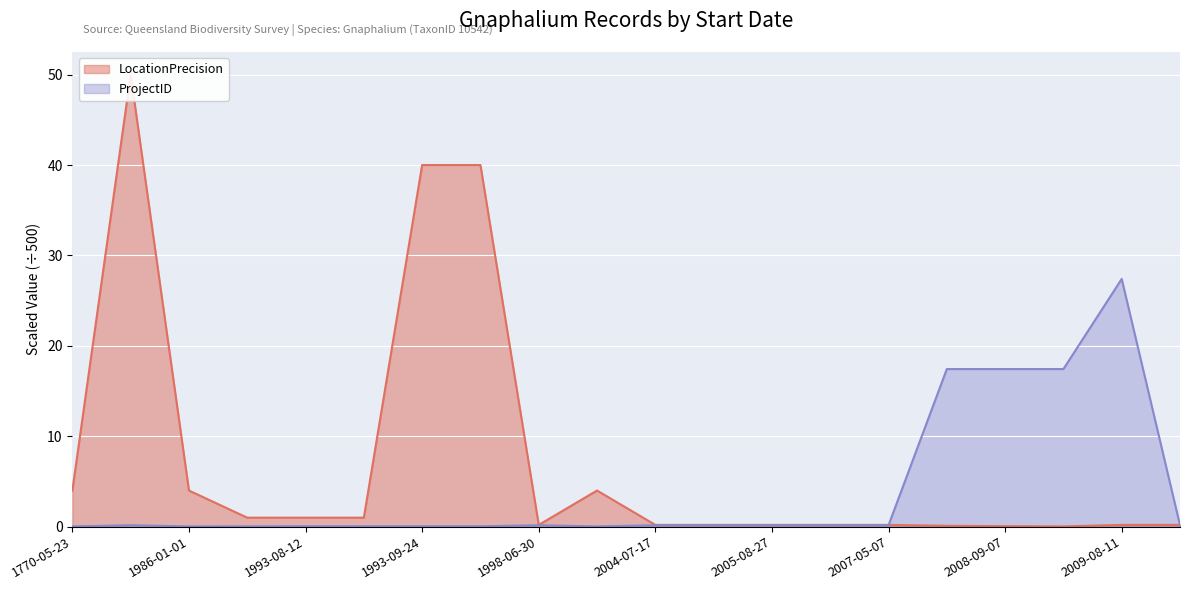

After their last crossing, which series has the higher values: LocationPrecision or ProjectID?

LocationPrecision